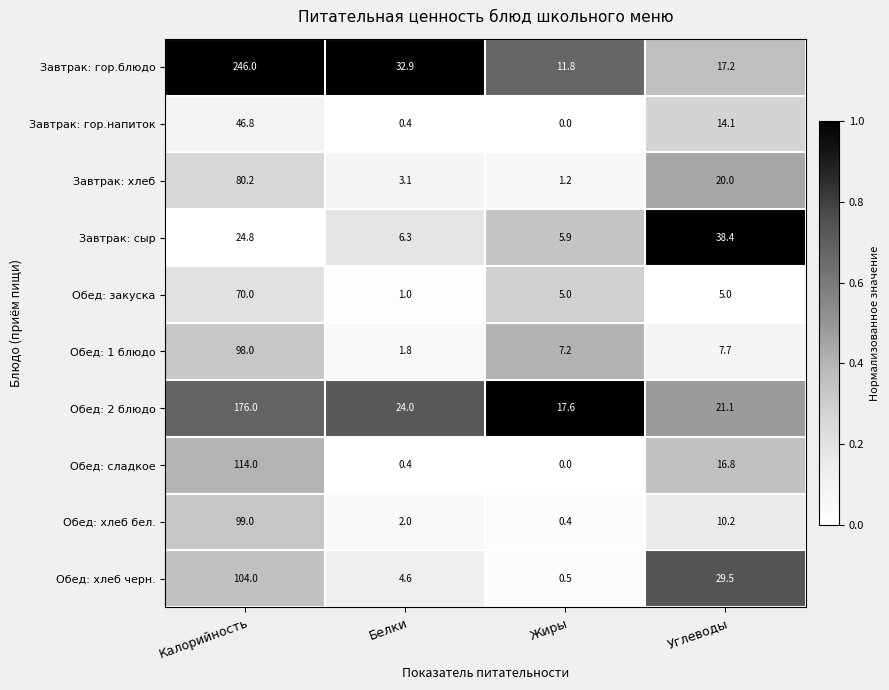

At which category is the sum across all series the highest?

Калорийность